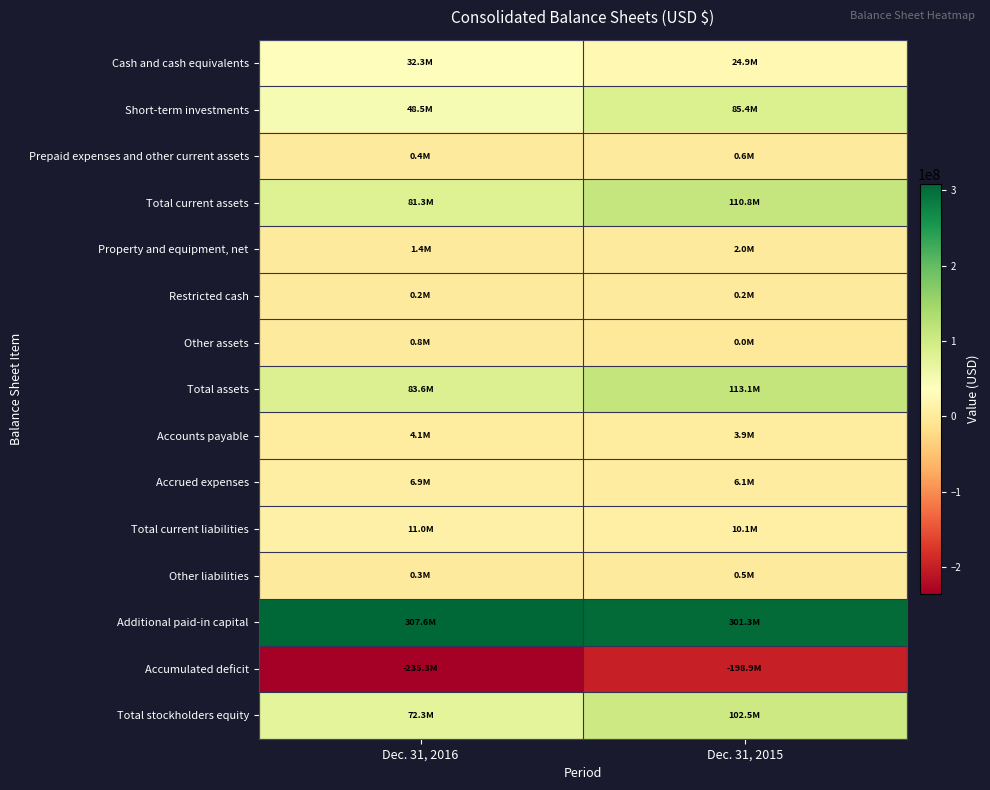

At which category does the chart reach its minimum across all series?

Dec. 31, 2016